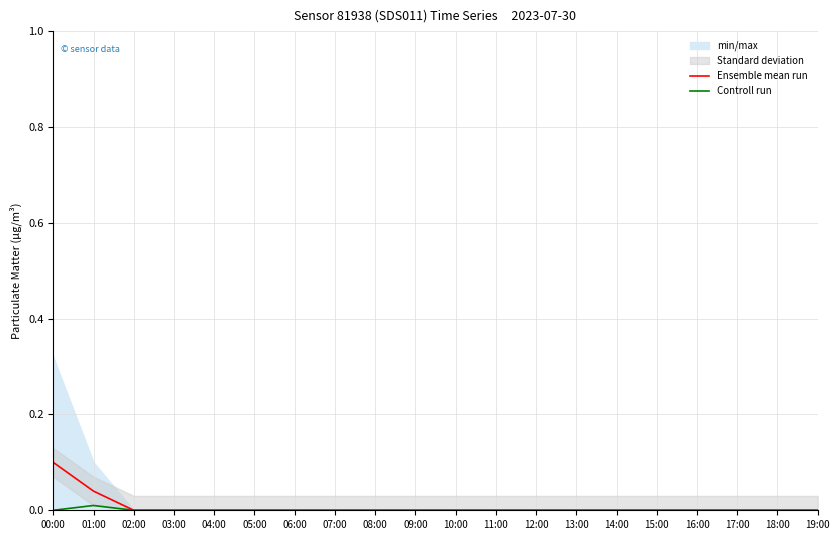

True or false: Ensemble mean run and Controll run cross at least once.

False